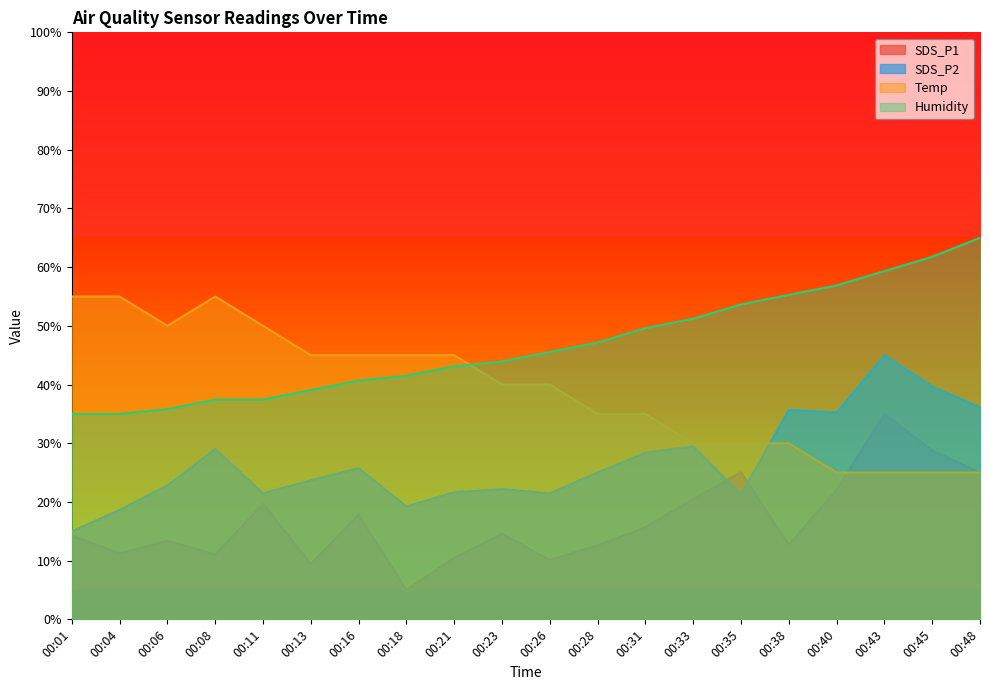

Which series changed the most between 00:08 and 00:13?

Temp